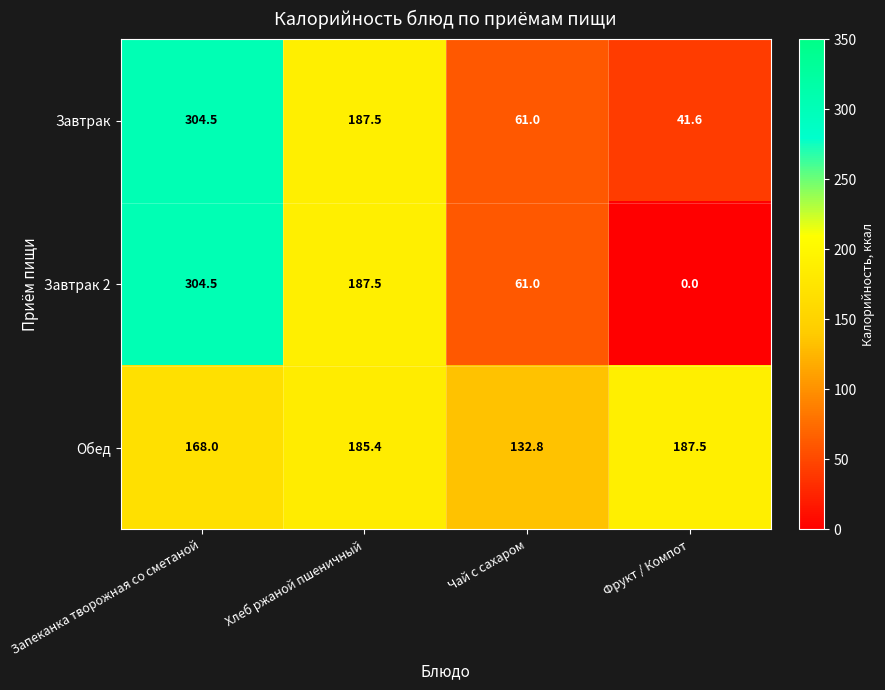

The value of Завтрак at Запеканка творожная со сметаной is 304.5. True or false?

True